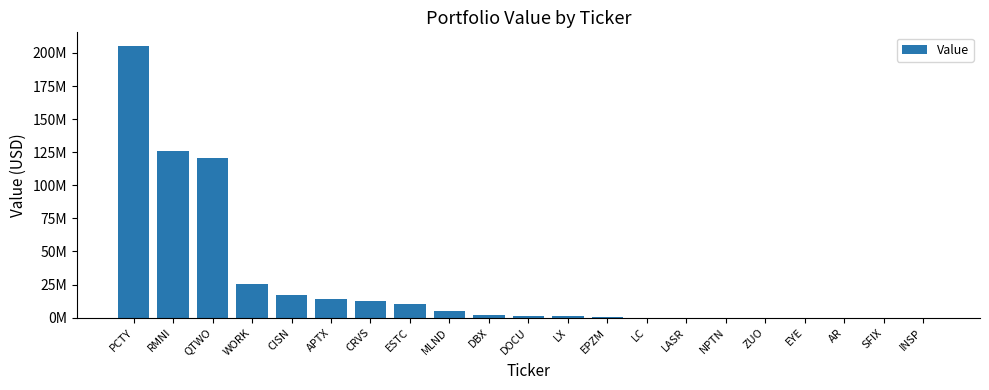

True or false: the data shows 212403693 at QTWO.

False